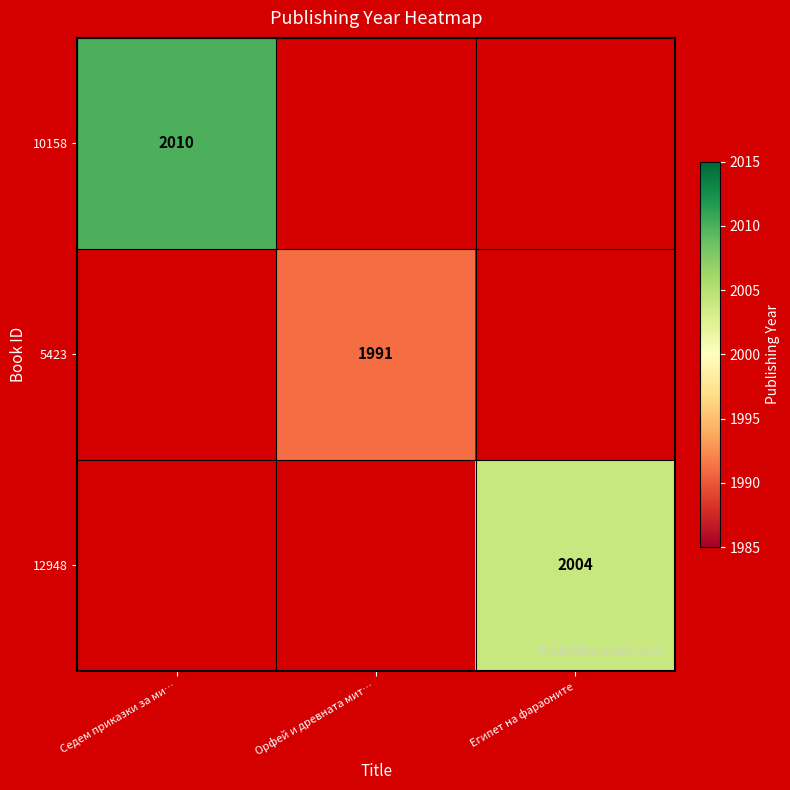

The 12948 series shows 2004 at Египет на фараоните. True or false?

True